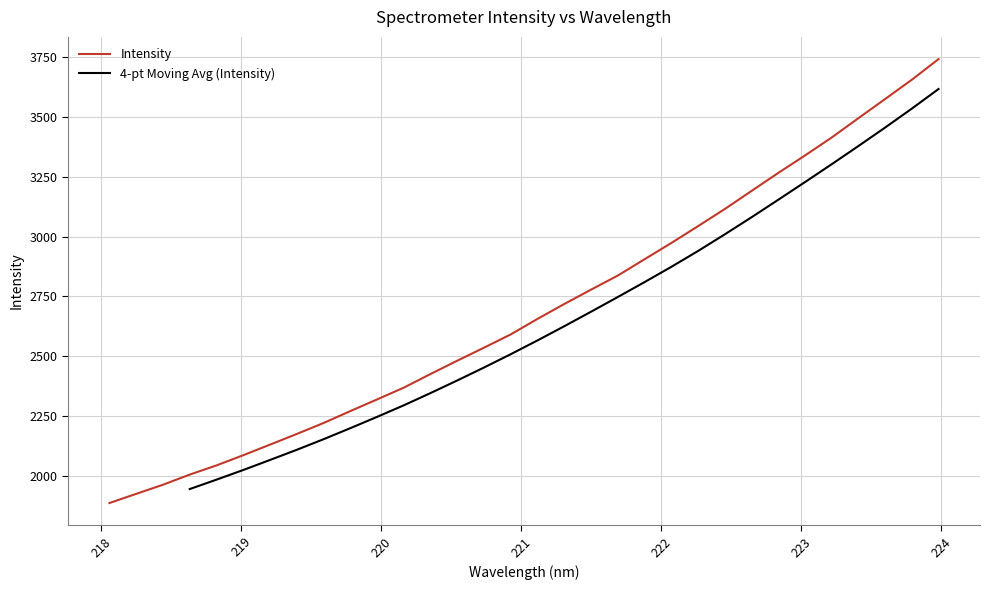

Rank the categories by value from highest to lowest.

223.9802, 223.7895, 223.5987, 223.408, 223.2172, 223.0264, 222.8355, 222.6447, 222.4538, 222.263, 222.0721, 221.8812, 221.6902, 221.4993, 221.3083, 221.1174, 220.9264, 220.7354, 220.5444, 220.3533, 220.1623, 219.9712, 219.7801, 219.589, 219.3979, 219.2067, 219.0156, 218.8244, 218.6332, 218.442, 218.2508, 218.0596